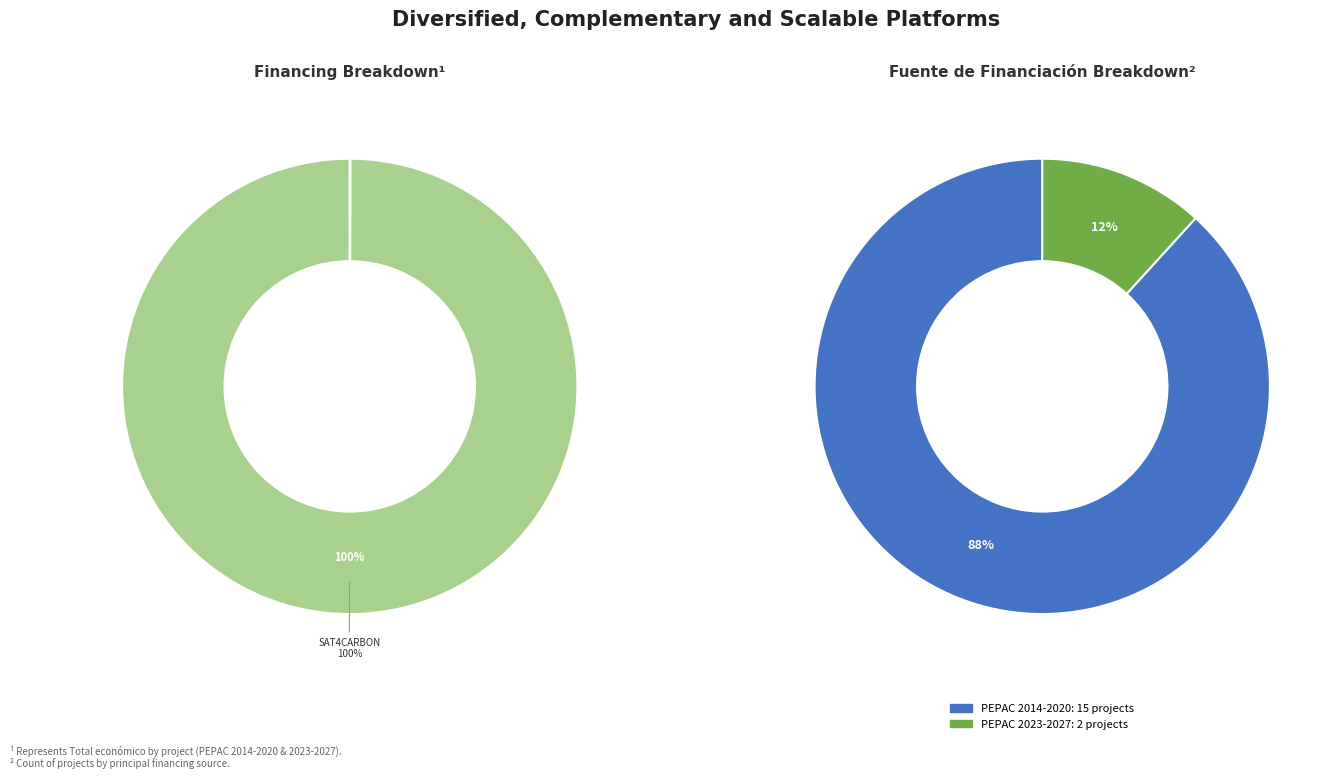

Does any single category account for the majority?

Yes